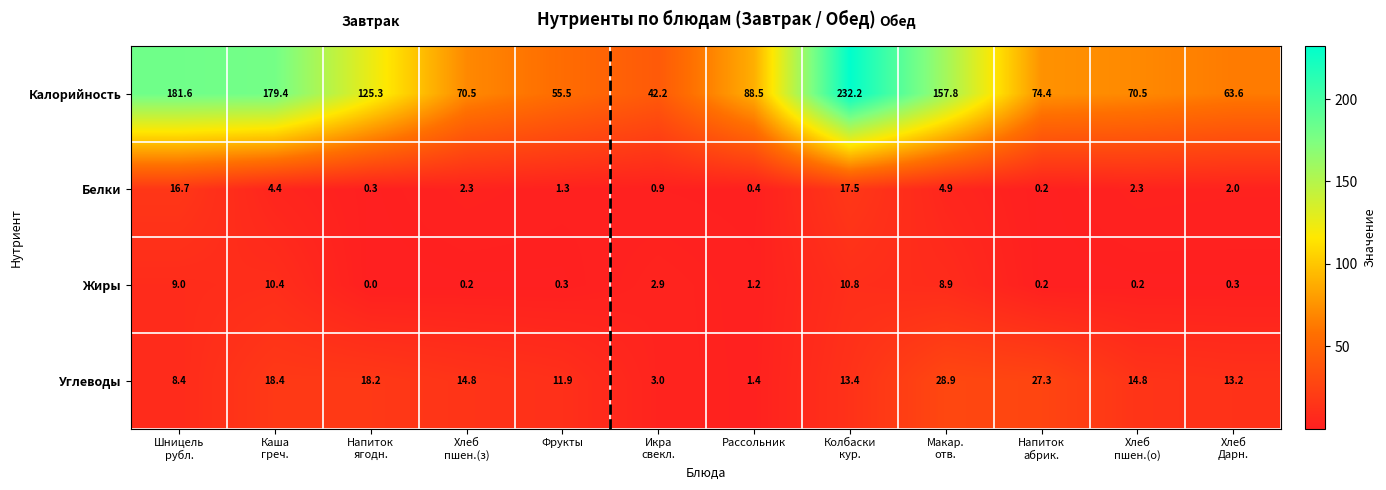

List the series in order of their peak value, highest first.

Калорийность, Углеводы, Белки, Жиры